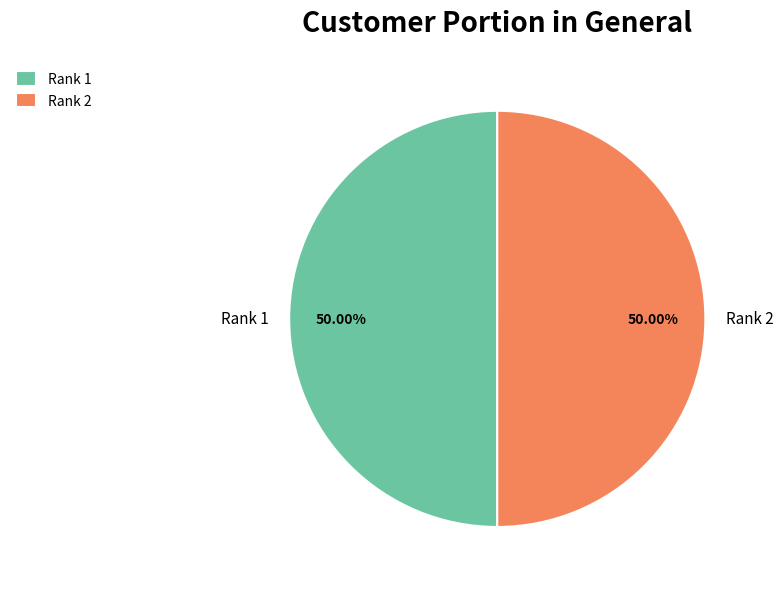

Count the number of slices in the pie.

2